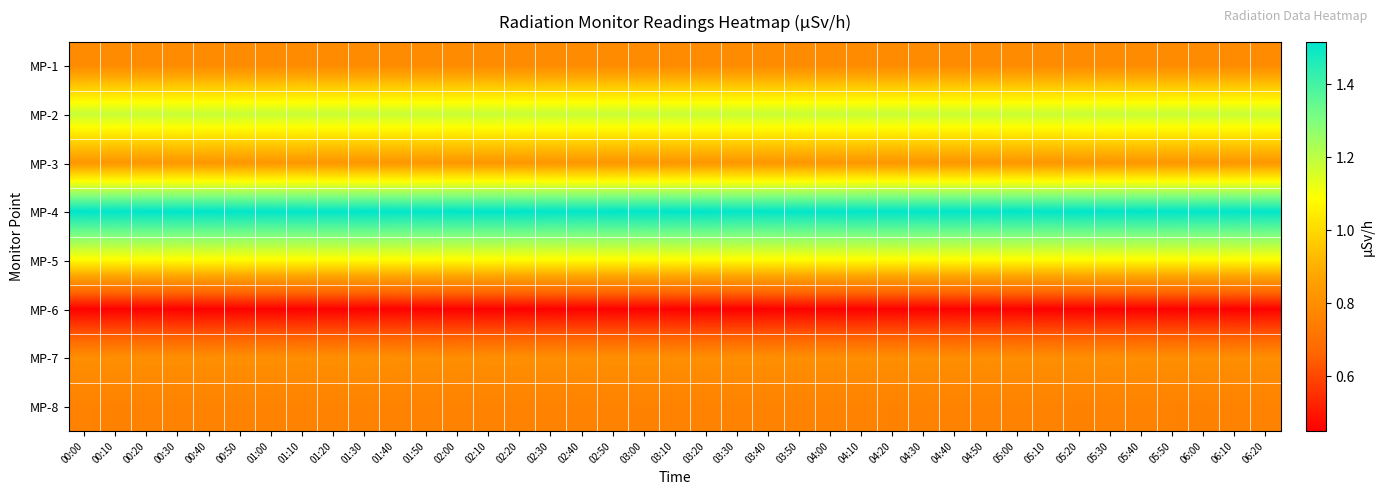

What is the difference between the highest and lowest values at 02:00?

1.1